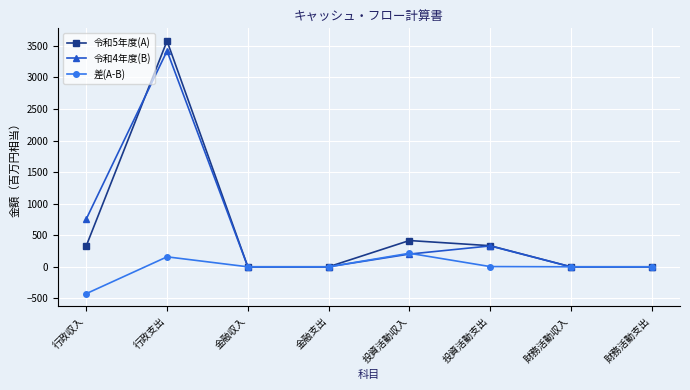

At which label does 令和4年度(B) reach its peak?

行政支出